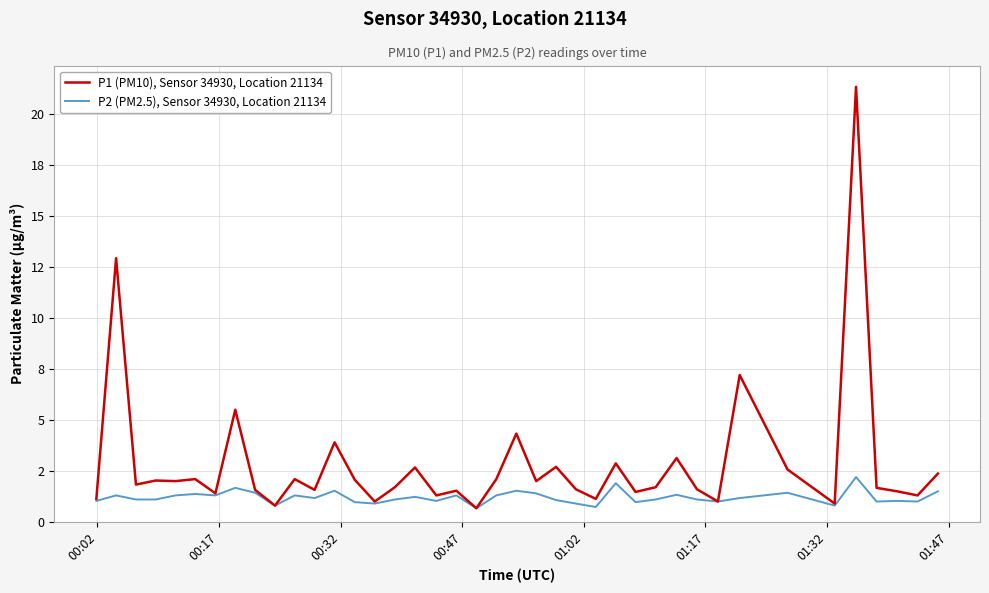

True or false: P1 (PM10), Sensor 34930, Location 21134 and P2 (PM2.5), Sensor 34930, Location 21134 cross at least once.

False